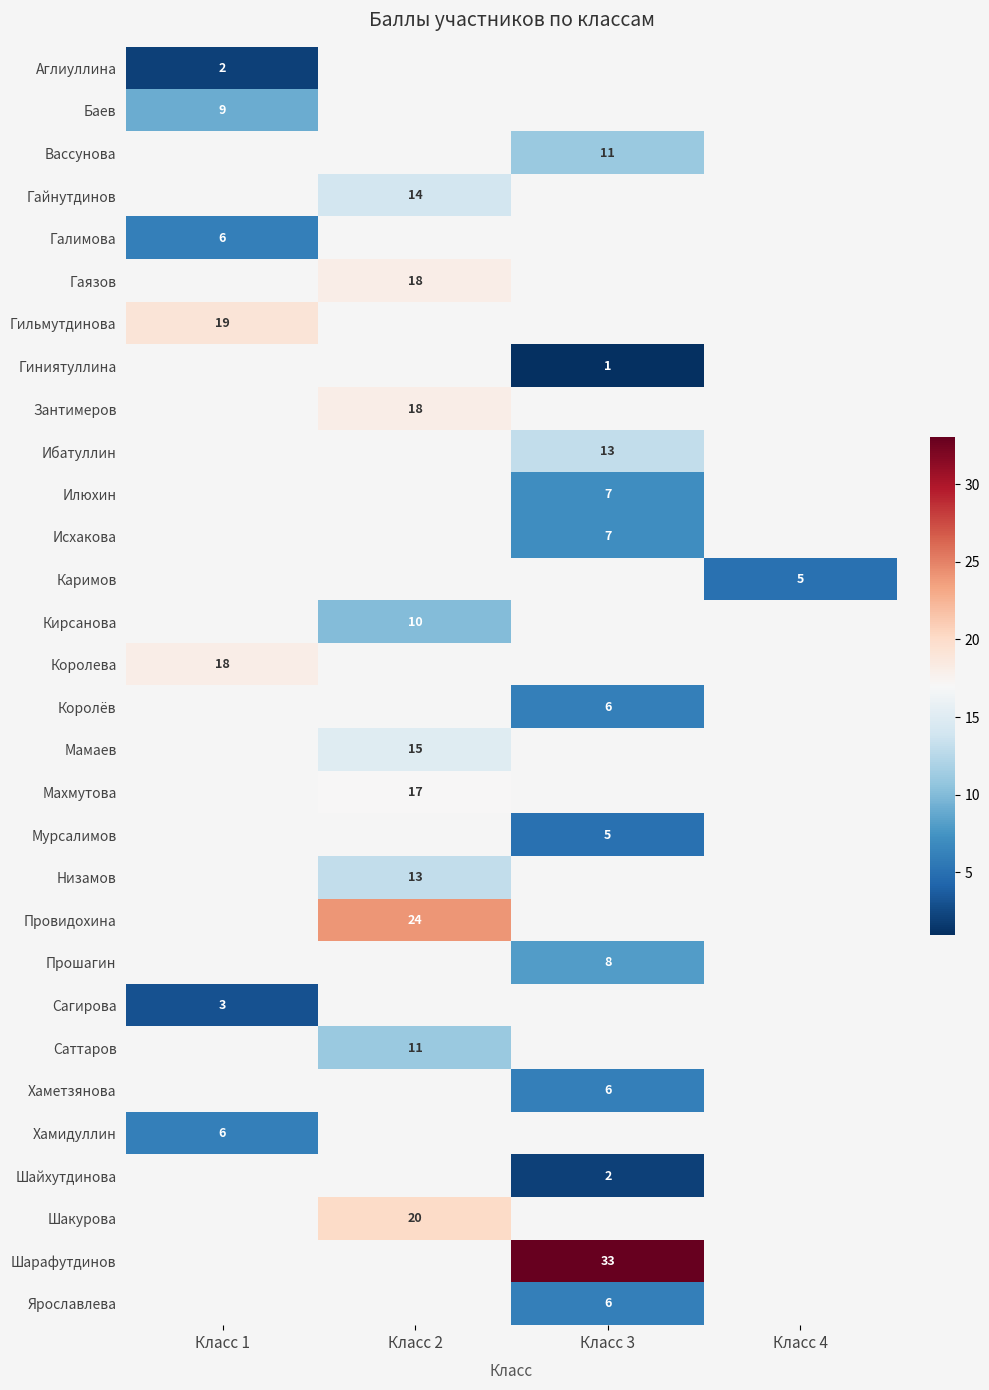

Count the number of categories in the chart.

4